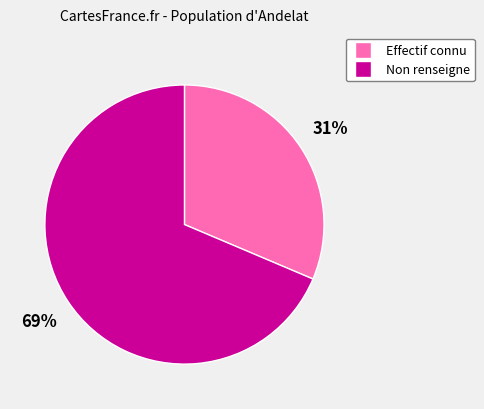

How many slices are in this pie chart?

2